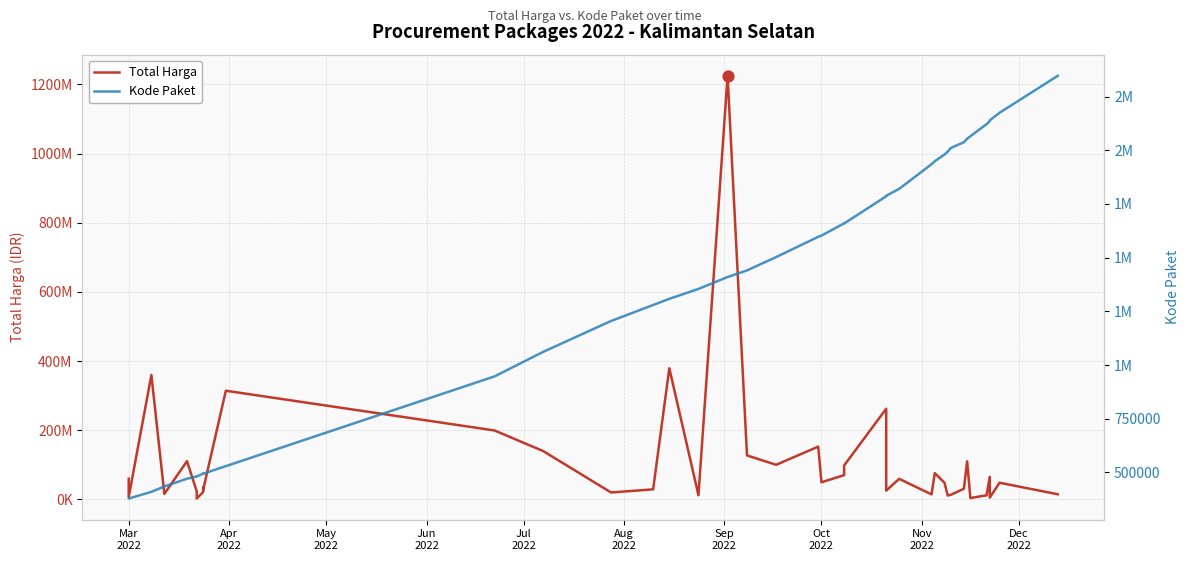

Is the value of Kode Paket at 35 greater than the value of Total Harga at Oct
2022?

No